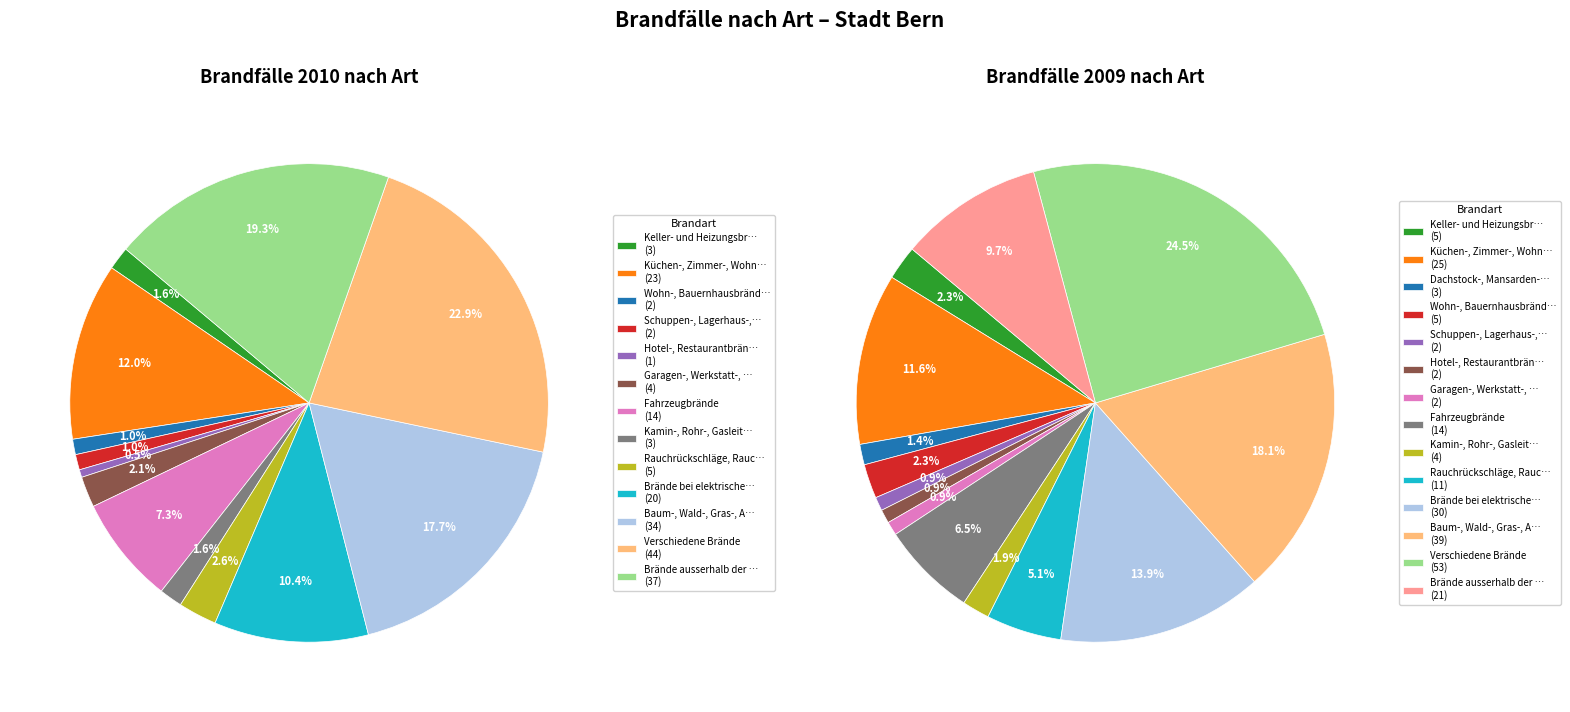

What is the change in value from Garagen-, Werkstatt-, Fabrikbrände to Brände bei elektrischen Einrichtungen?

+16